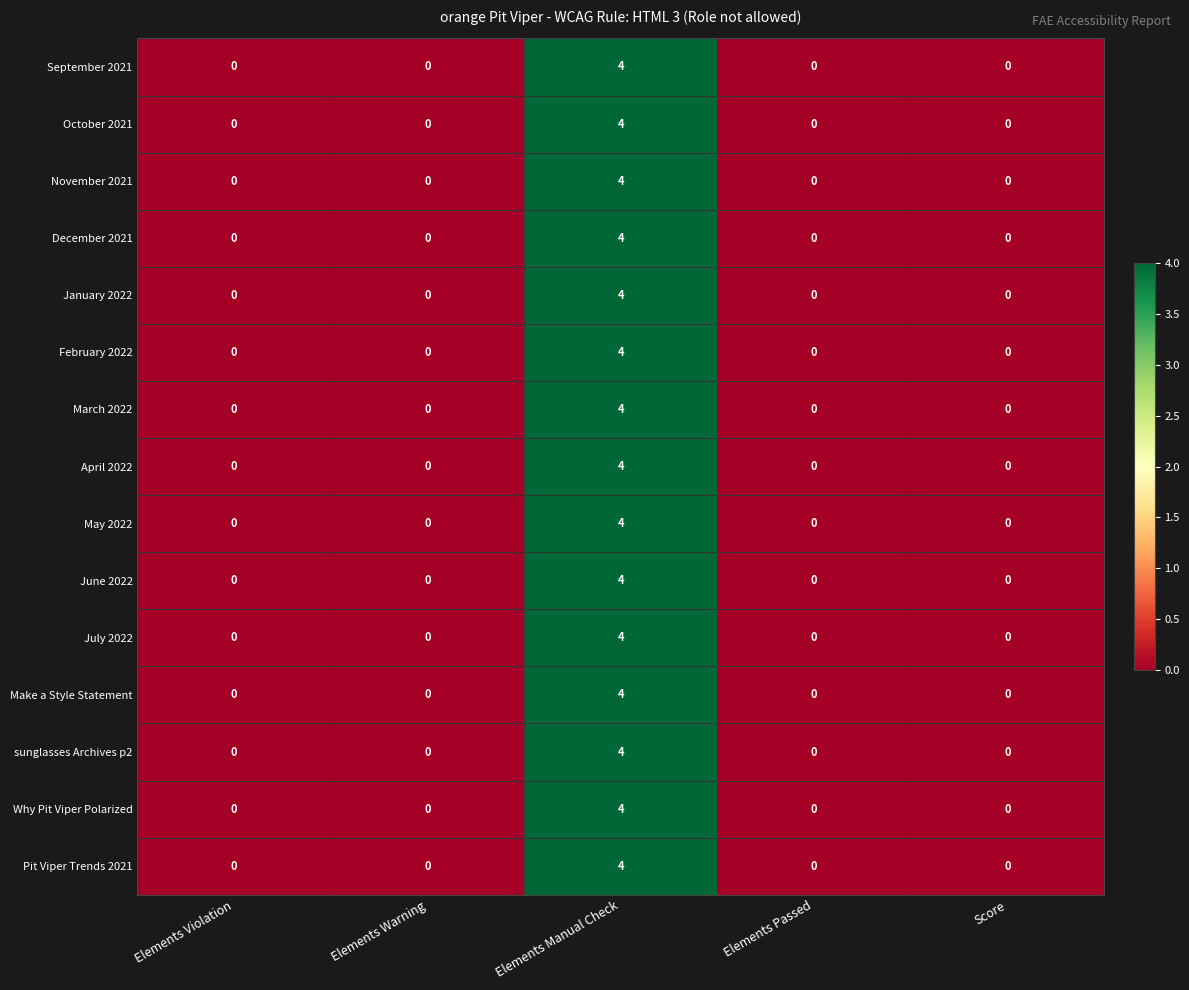

What is the maximum value for February 2022?

4